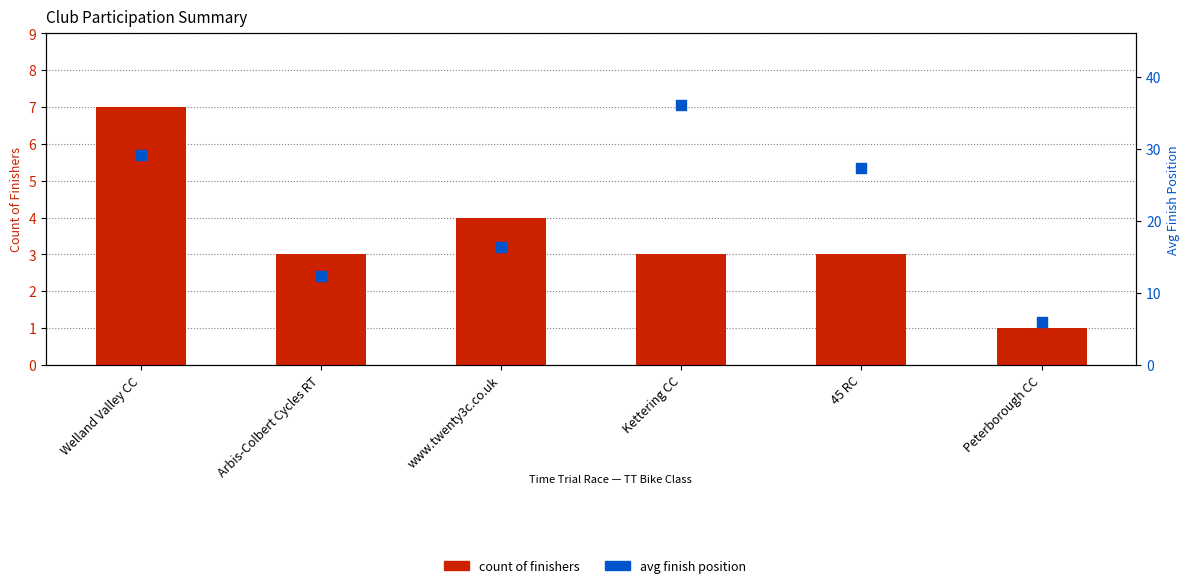

What are all the series names shown in the legend?

count of finishers, avg finish position